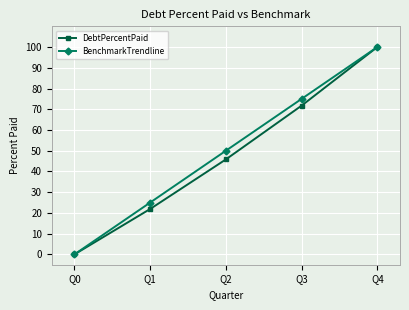

Reading right to left, transcribe all the data shown in this chart.

DebtPercentPaid: Q4=100.0	Q3=71.7	Q2=45.8	Q1=21.9	Q0=0.0
BenchmarkTrendline: Q4=100.0	Q3=75.0	Q2=50.0	Q1=25.0	Q0=0.0